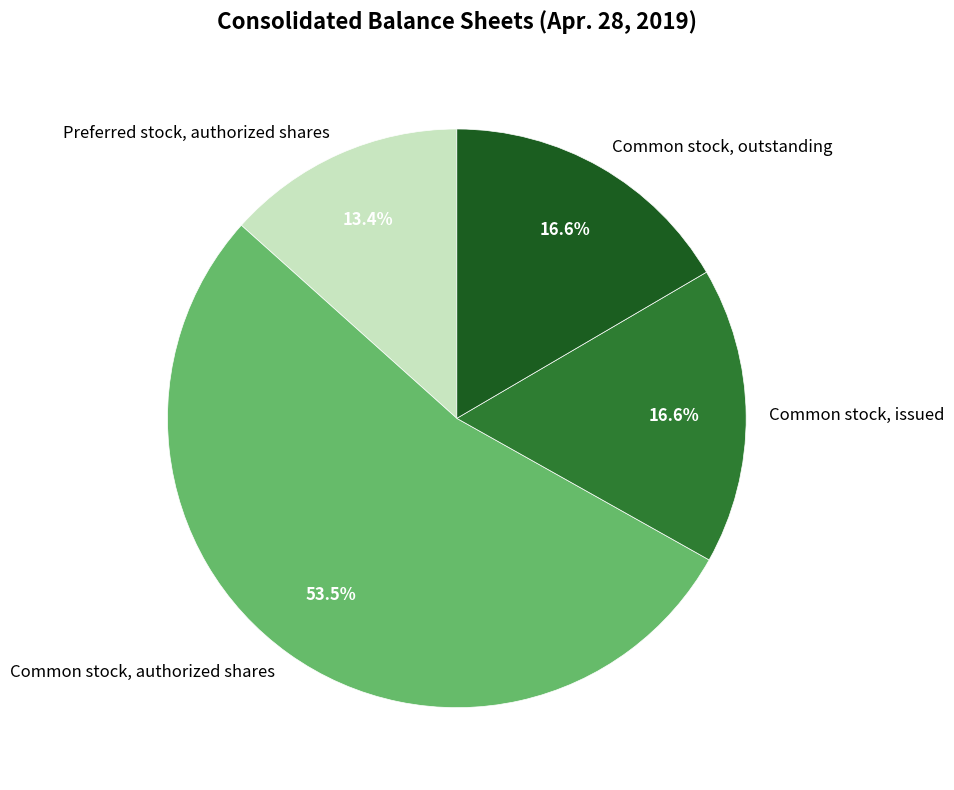

Which category has the smallest portion of the pie?

Preferred stock, authorized shares